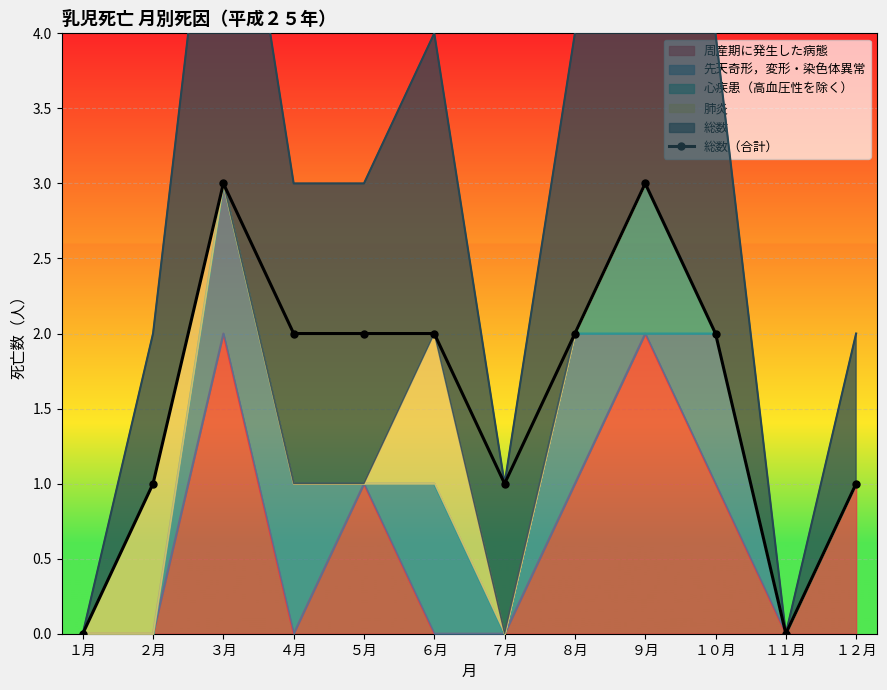

Is it true that the value at ６月 is 3?

False